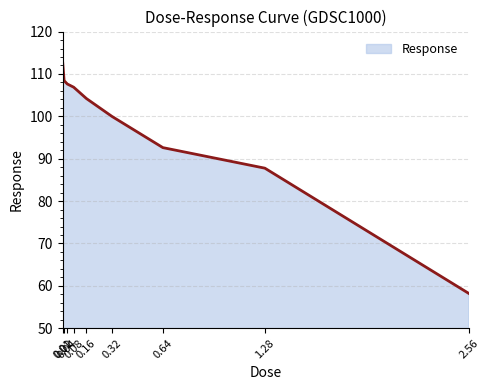

What is the sum of the values at 0.01 and 1.28?

201.0